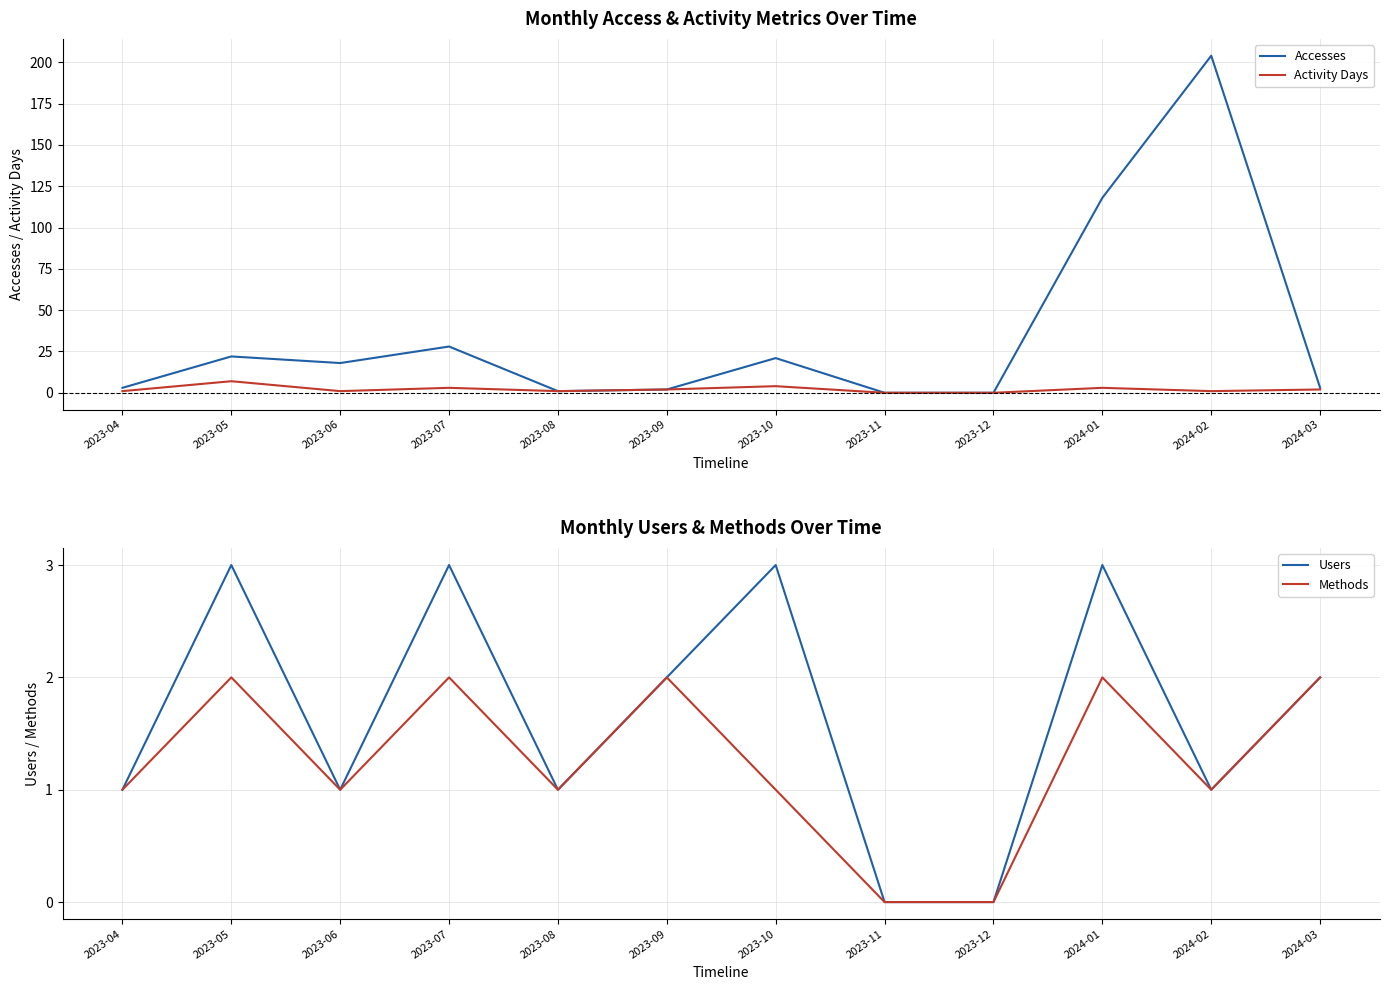

Reading left to right, transcribe all the data shown in this chart.

Accesses: 3	22	18	28	1	2	21	0	0	118	204	3
Activity Days: 1	7	1	3	1	2	4	0	0	3	1	2
Users: 1	3	1	3	1	2	3	0	0	3	1	2
Methods: 1	2	1	2	1	2	1	0	0	2	1	2